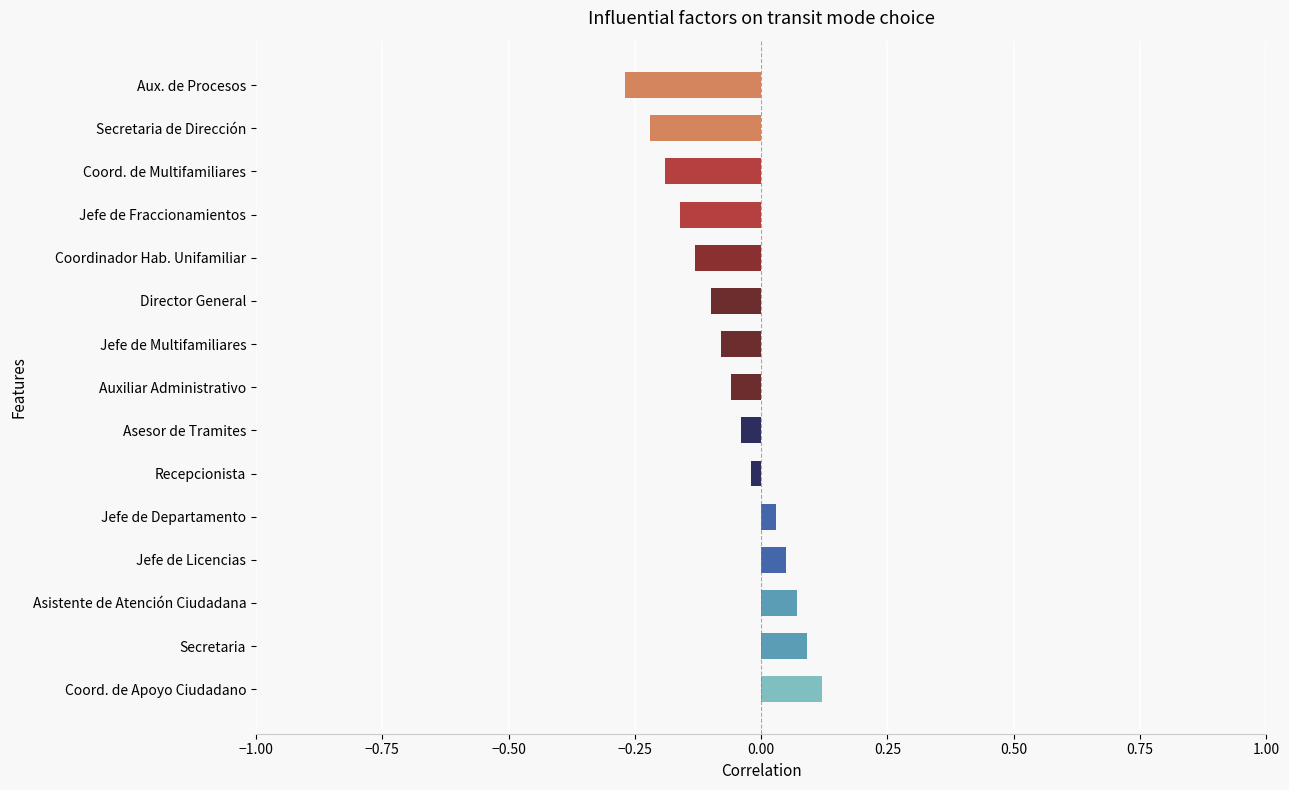

List the labels in order of value, smallest first.

Aux. de Procesos, Secretaria de Dirección, Coord. de Multifamiliares, Jefe de Fraccionamientos, Coordinador Hab. Unifamiliar, Director General, Jefe de Multifamiliares, Auxiliar Administrativo, Asesor de Tramites, Recepcionista, Jefe de Departamento, Jefe de Licencias, Asistente de Atención Ciudadana, Secretaria, Coord. de Apoyo Ciudadano